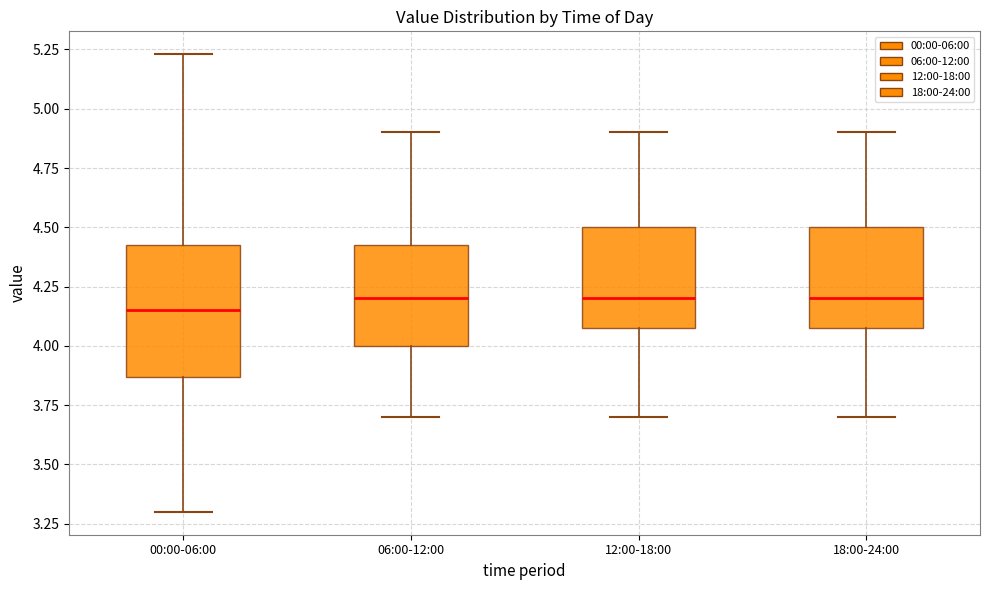

Where is the lower edge of the box for 00:00-06:00 on the y-axis? The values are not printed on the chart, so give them approximately, as read against the axis.

3.85